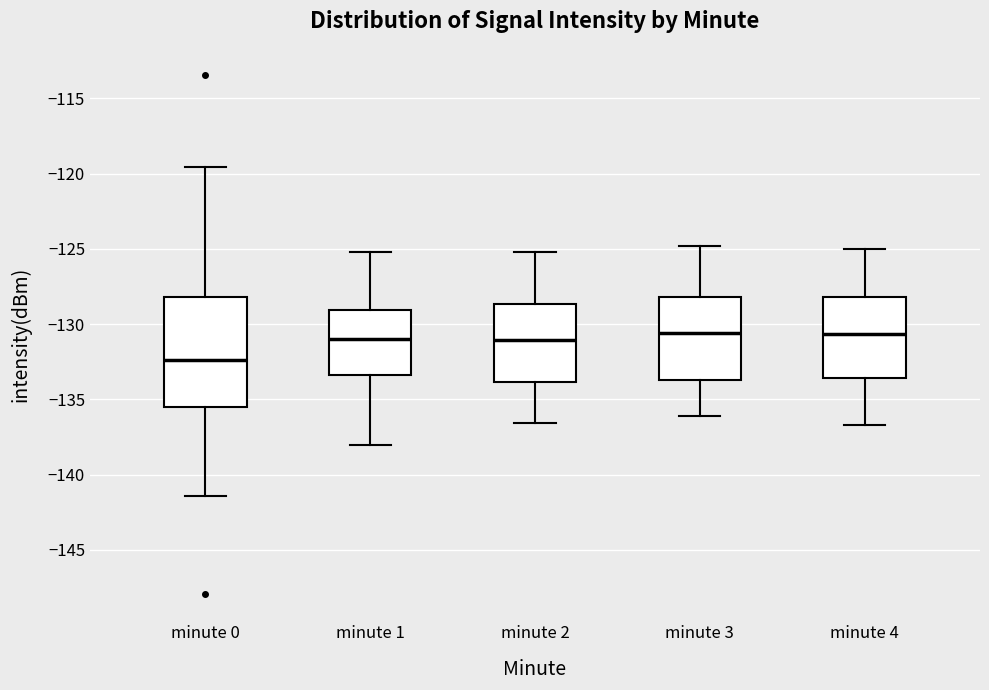

Reading left to right, transcribe this box plot: for each box, give where its median line is, the range the box spans, and where its two whiskers end, as read against the y-axis. The values are not printed on the chart, so give them approximately, as read against the axis.

minute 0: median -132.5, box -135.5 to -128.0, whiskers -141.5 to -119.5
minute 1: median -131.0, box -133.5 to -129.0, whiskers -138.0 to -125.0
minute 2: median -131.0, box -134.0 to -128.5, whiskers -136.5 to -125.0
minute 3: median -130.5, box -133.5 to -128.0, whiskers -136.0 to -125.0
minute 4: median -130.5, box -133.5 to -128.0, whiskers -136.5 to -125.0